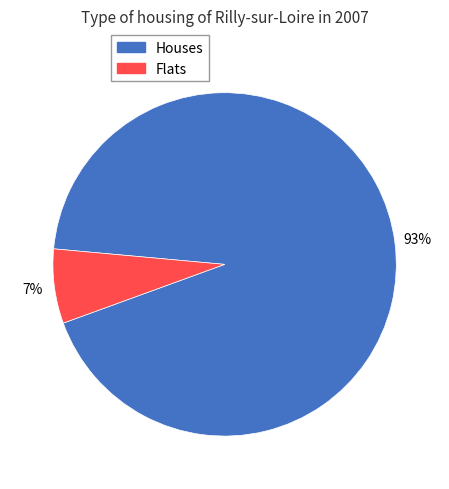

Is there any slice that represents more than half of the pie?

Yes